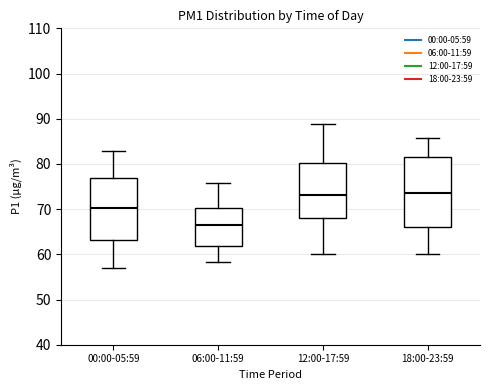

Reading left to right, read every box against the y-axis: the position of its median line, the range the box covers, and the ends of its whiskers. The values are not printed on the chart, so give them approximately, as read against the axis.

00:00-05:59: median 70, box 63 to 77, whiskers 57 to 83
06:00-11:59: median 67, box 62 to 70, whiskers 58 to 76
12:00-17:59: median 73, box 68 to 80, whiskers 60 to 89
18:00-23:59: median 74, box 66 to 81, whiskers 60 to 86